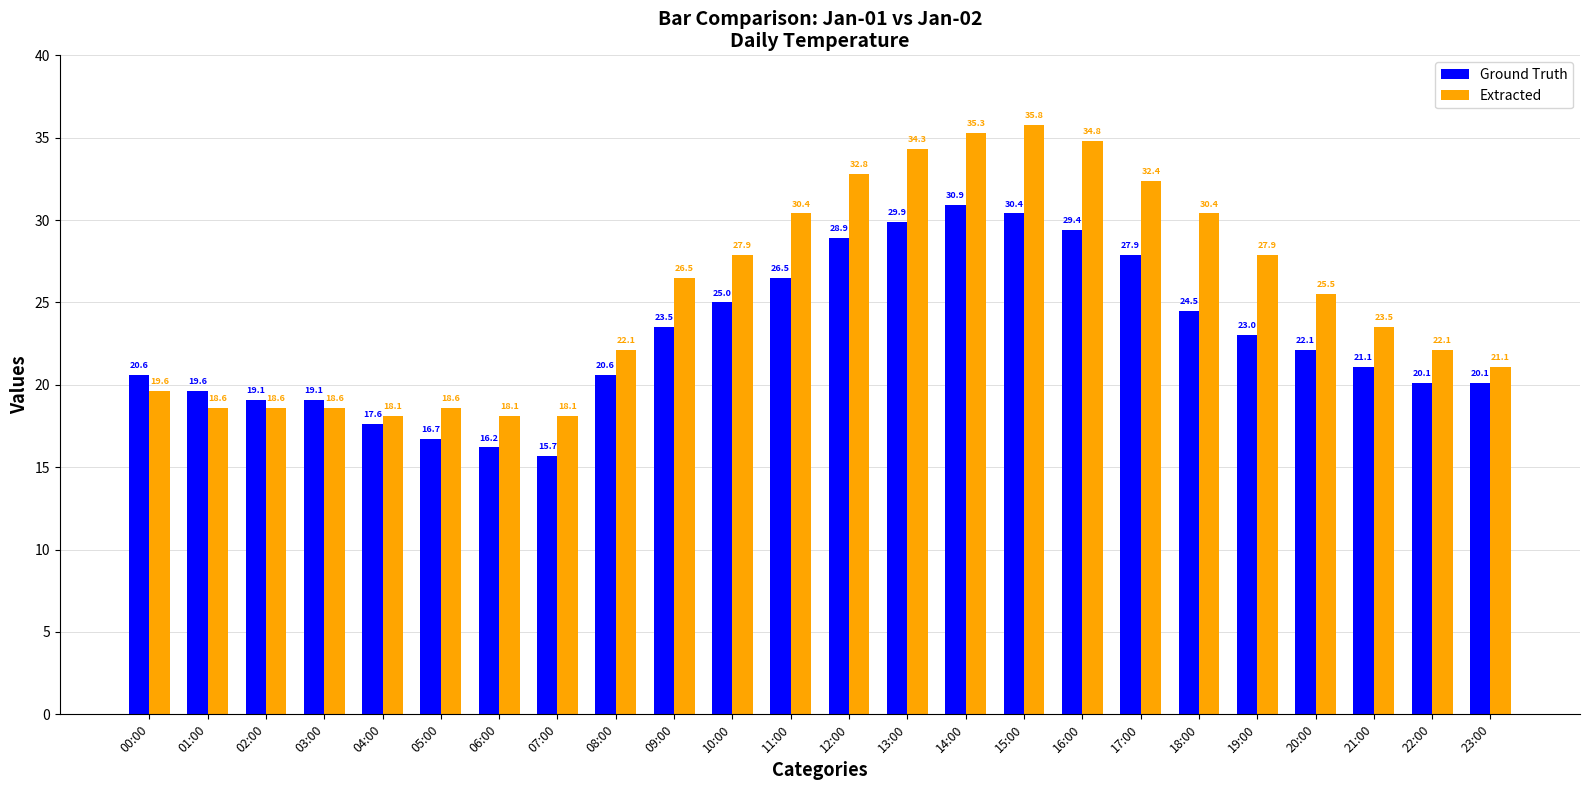

What is the difference between the second highest and second lowest values in the Extracted series?

17.2